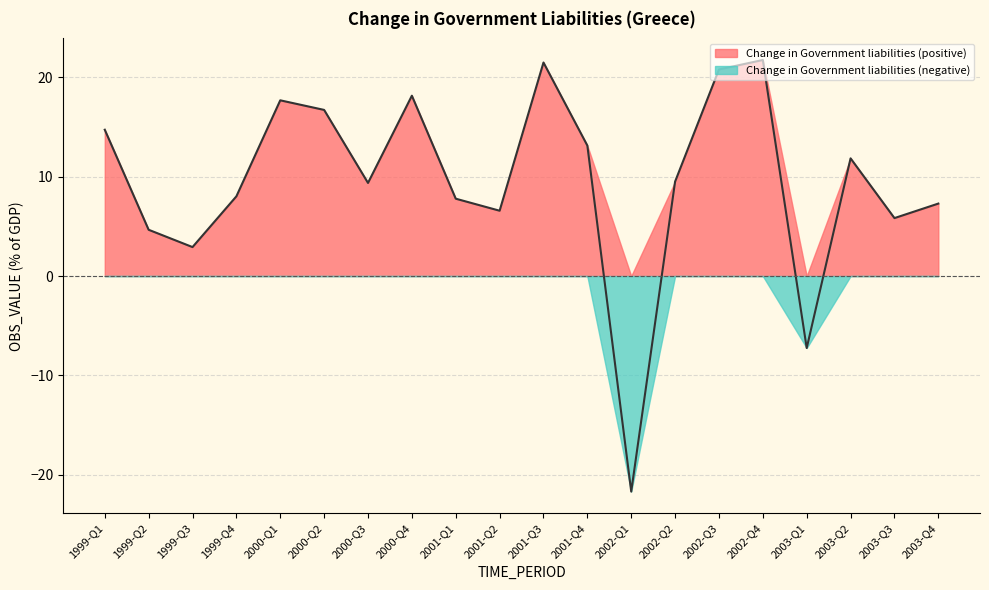

How many categories are shown in the chart?

20